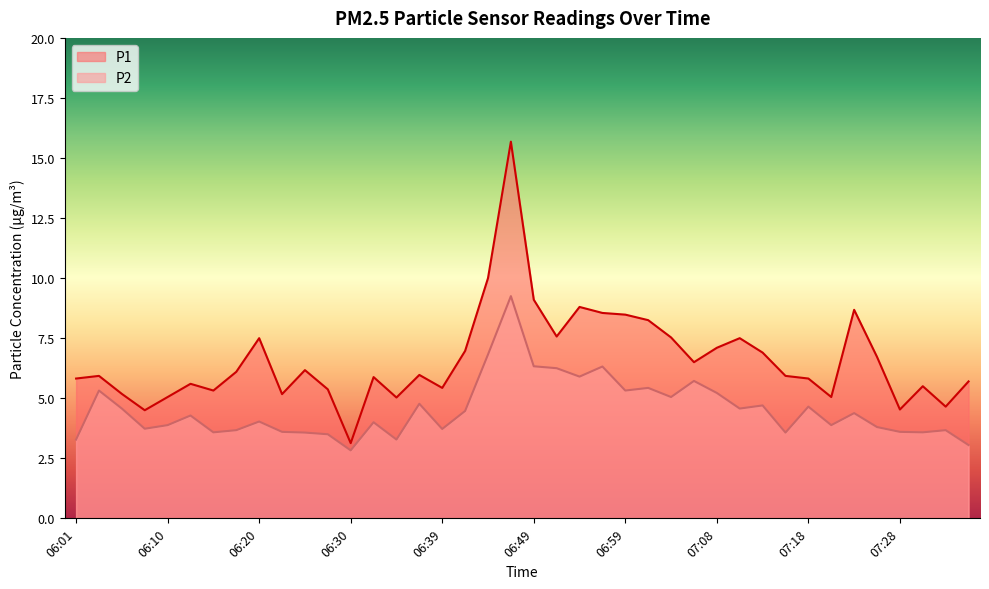

How many data points in P2 are less than 4?

18